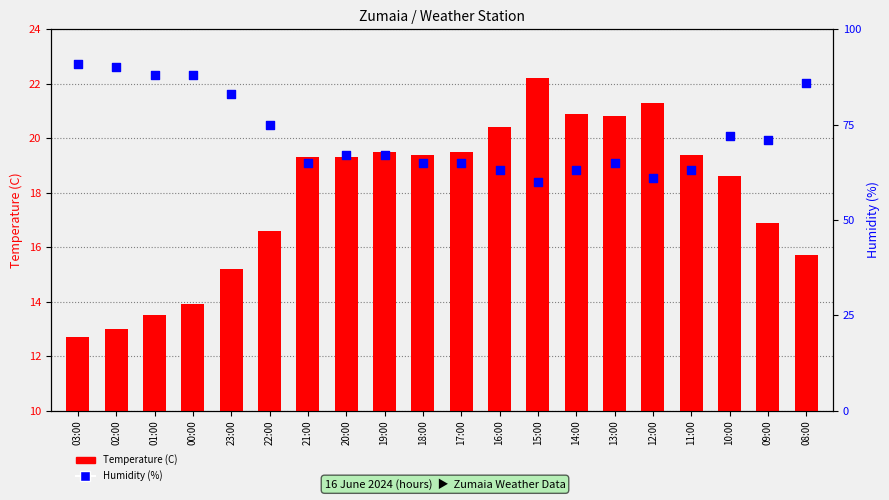

Which series reaches the minimum Y coordinate?

Temperature (C)